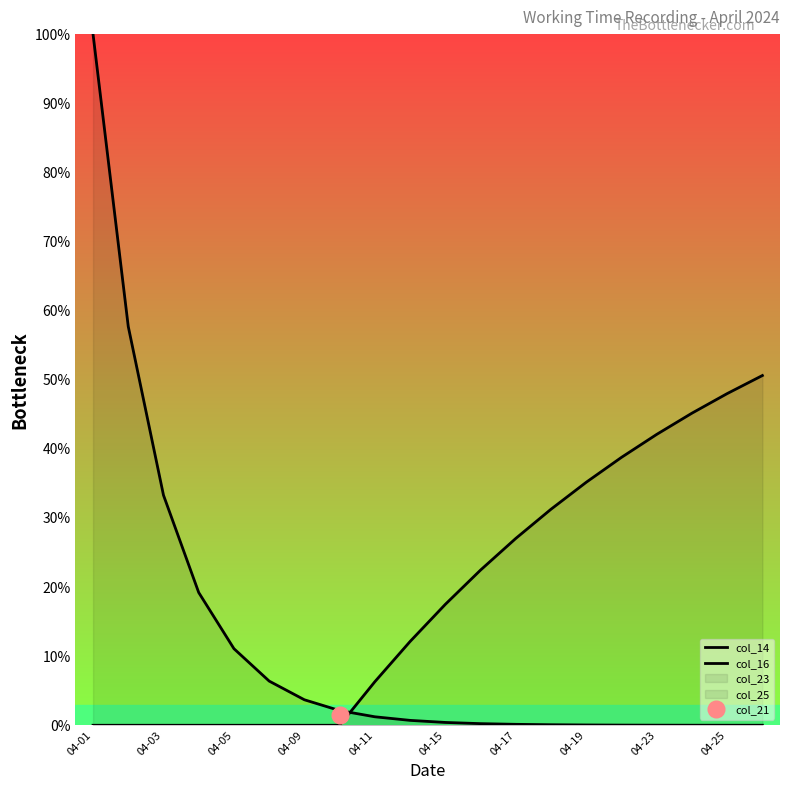

The value of col_14 at 19 is 0.0. True or false?

True